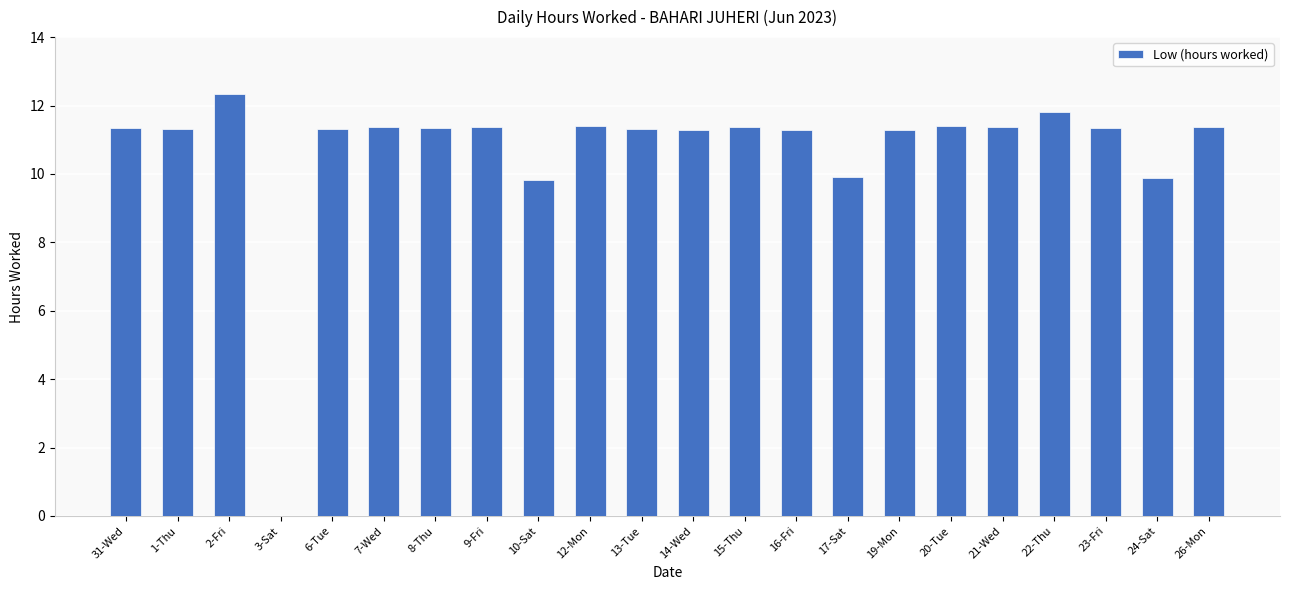

Is it true that the value at 9-Fri is 11.4?

True